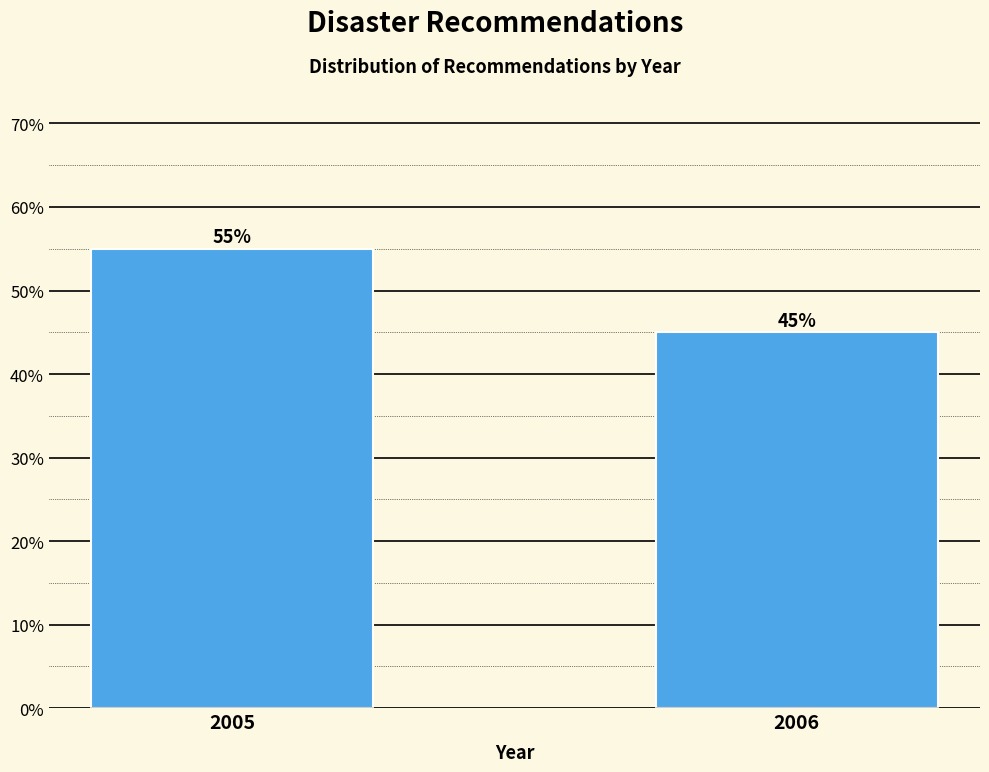

Reading left to right, extract all data points from this chart.

55.0	45.0